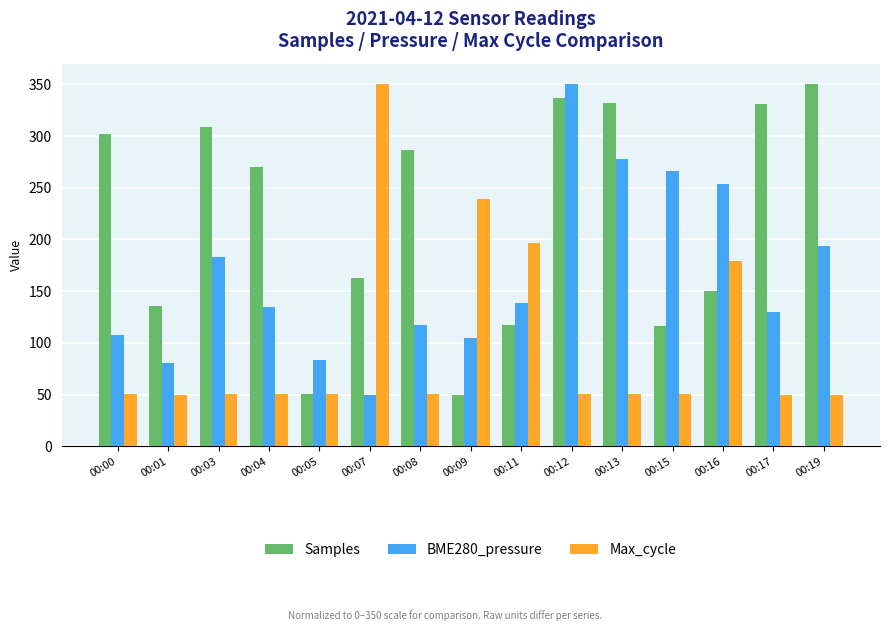

What is the spread (max minus min) of values at 00:08?

235.7